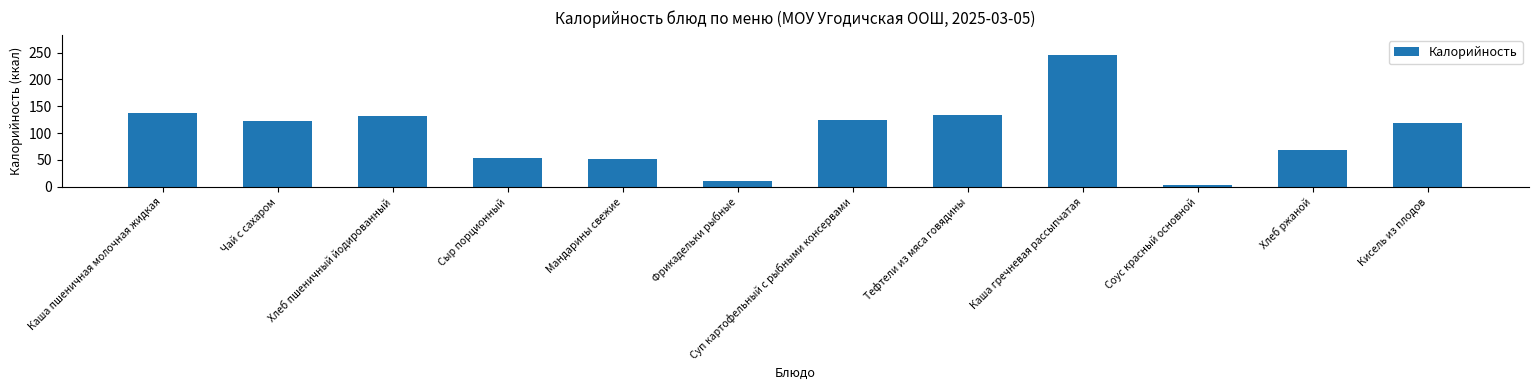

What is the change in value from Тефтели из мяса говядины to Хлеб ржаной?

-65.0